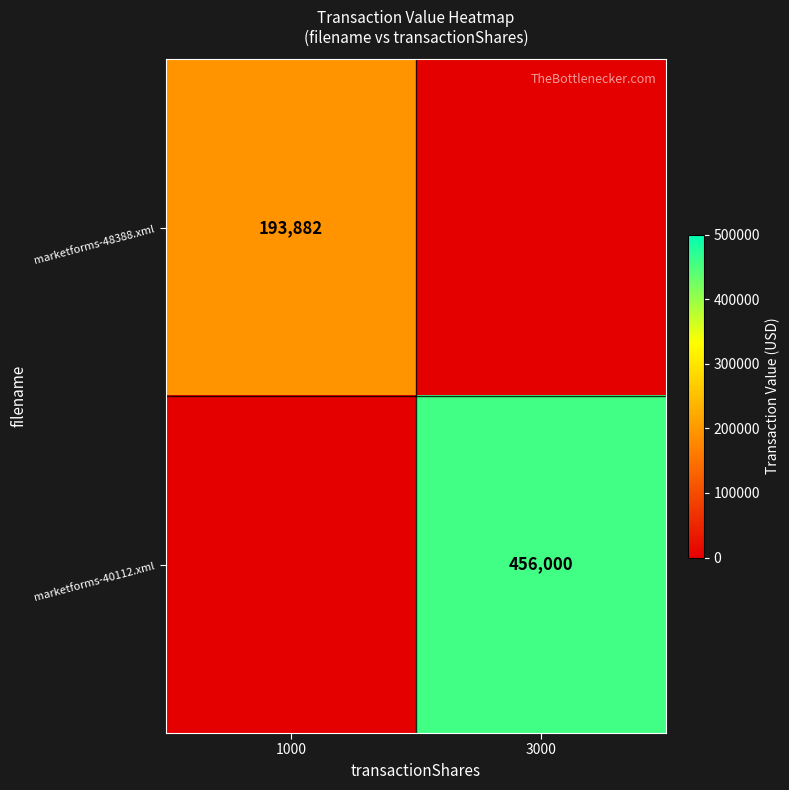

The value of marketforms-48388.xml at 1000 is 193882. True or false?

True